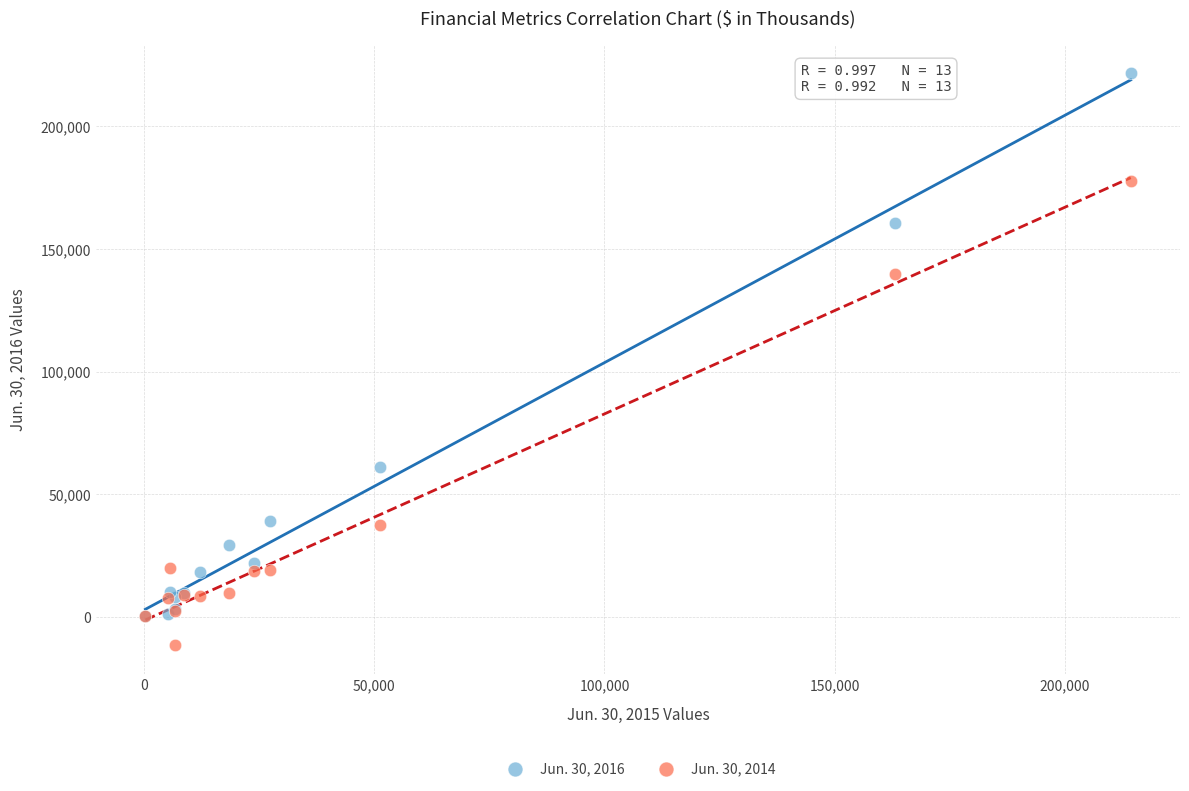

Which series contains the lowest Y value?

Jun. 30, 2014